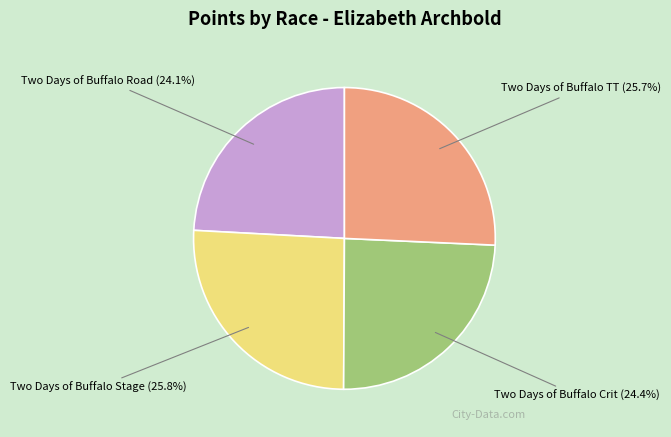

What portion of the pie excludes Two Days of Buffalo TT?

74.3%